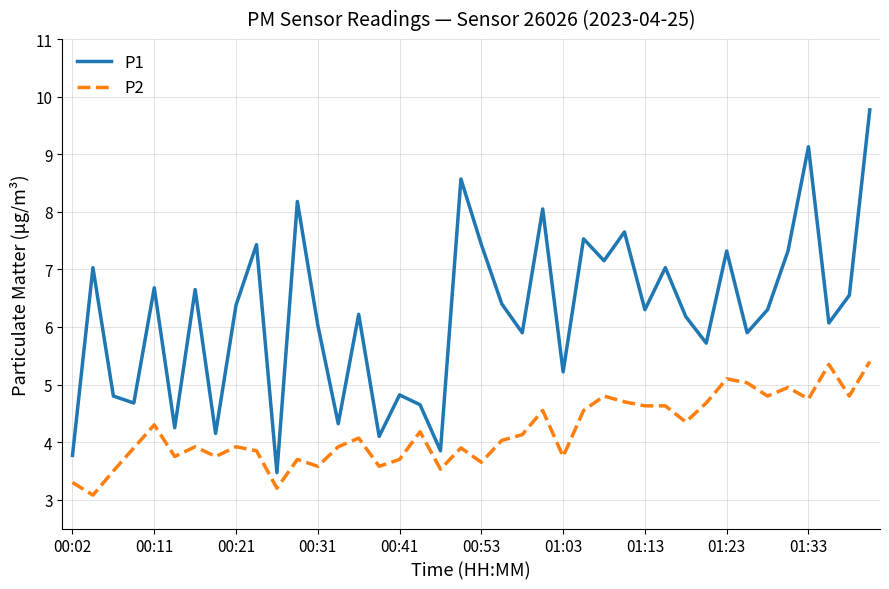

What is the difference between the maximum and minimum values in the P1 series?

6.3